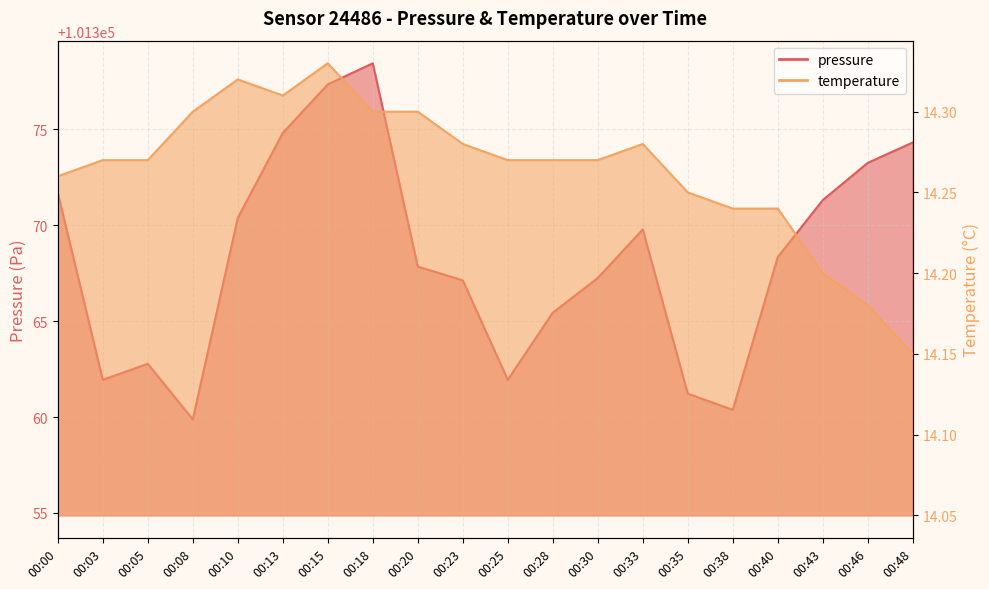

Is the value of temperature at 00:33 greater than the value of pressure at 00:15?

No